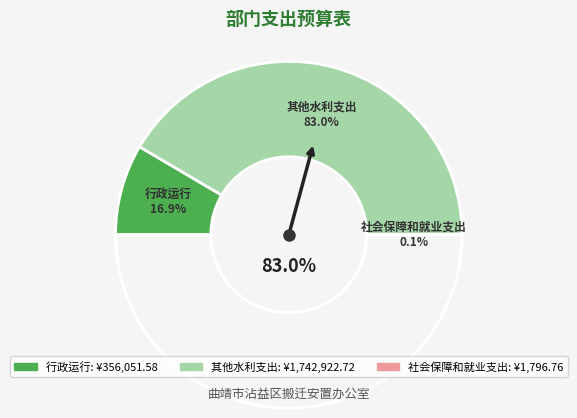

To the nearest percent, what is the combined percentage of 其他水利支出 and 社会保障和就业支出?

83%